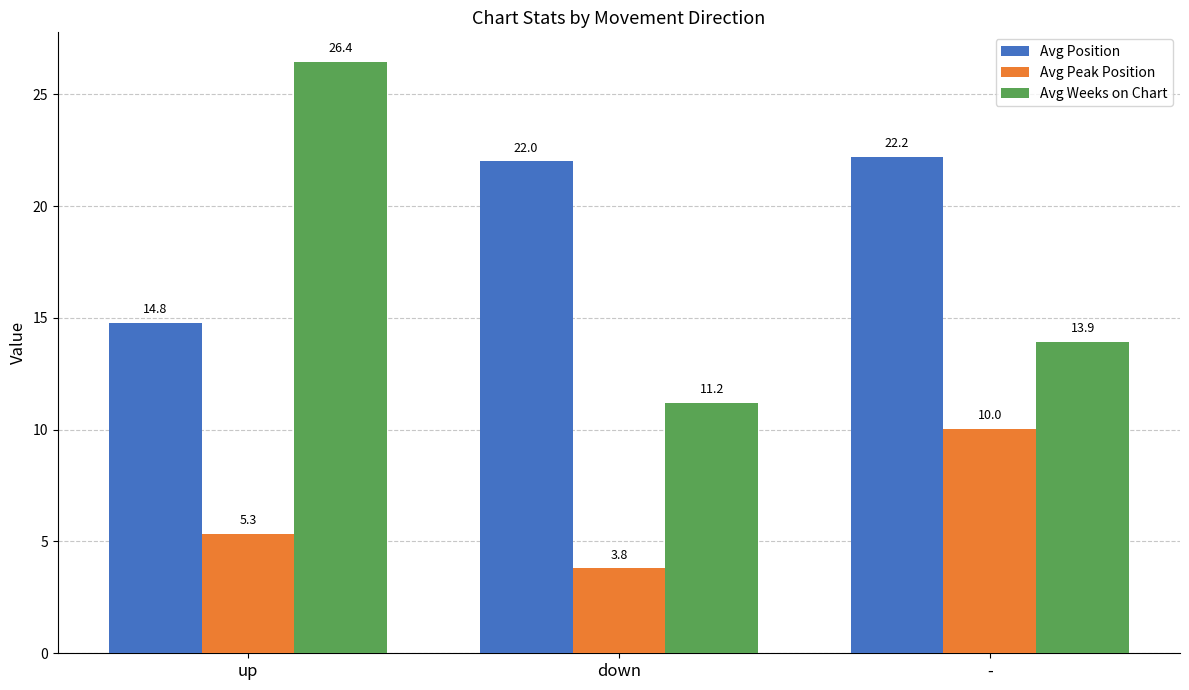

What is the label of the 1st bar from the right?

-